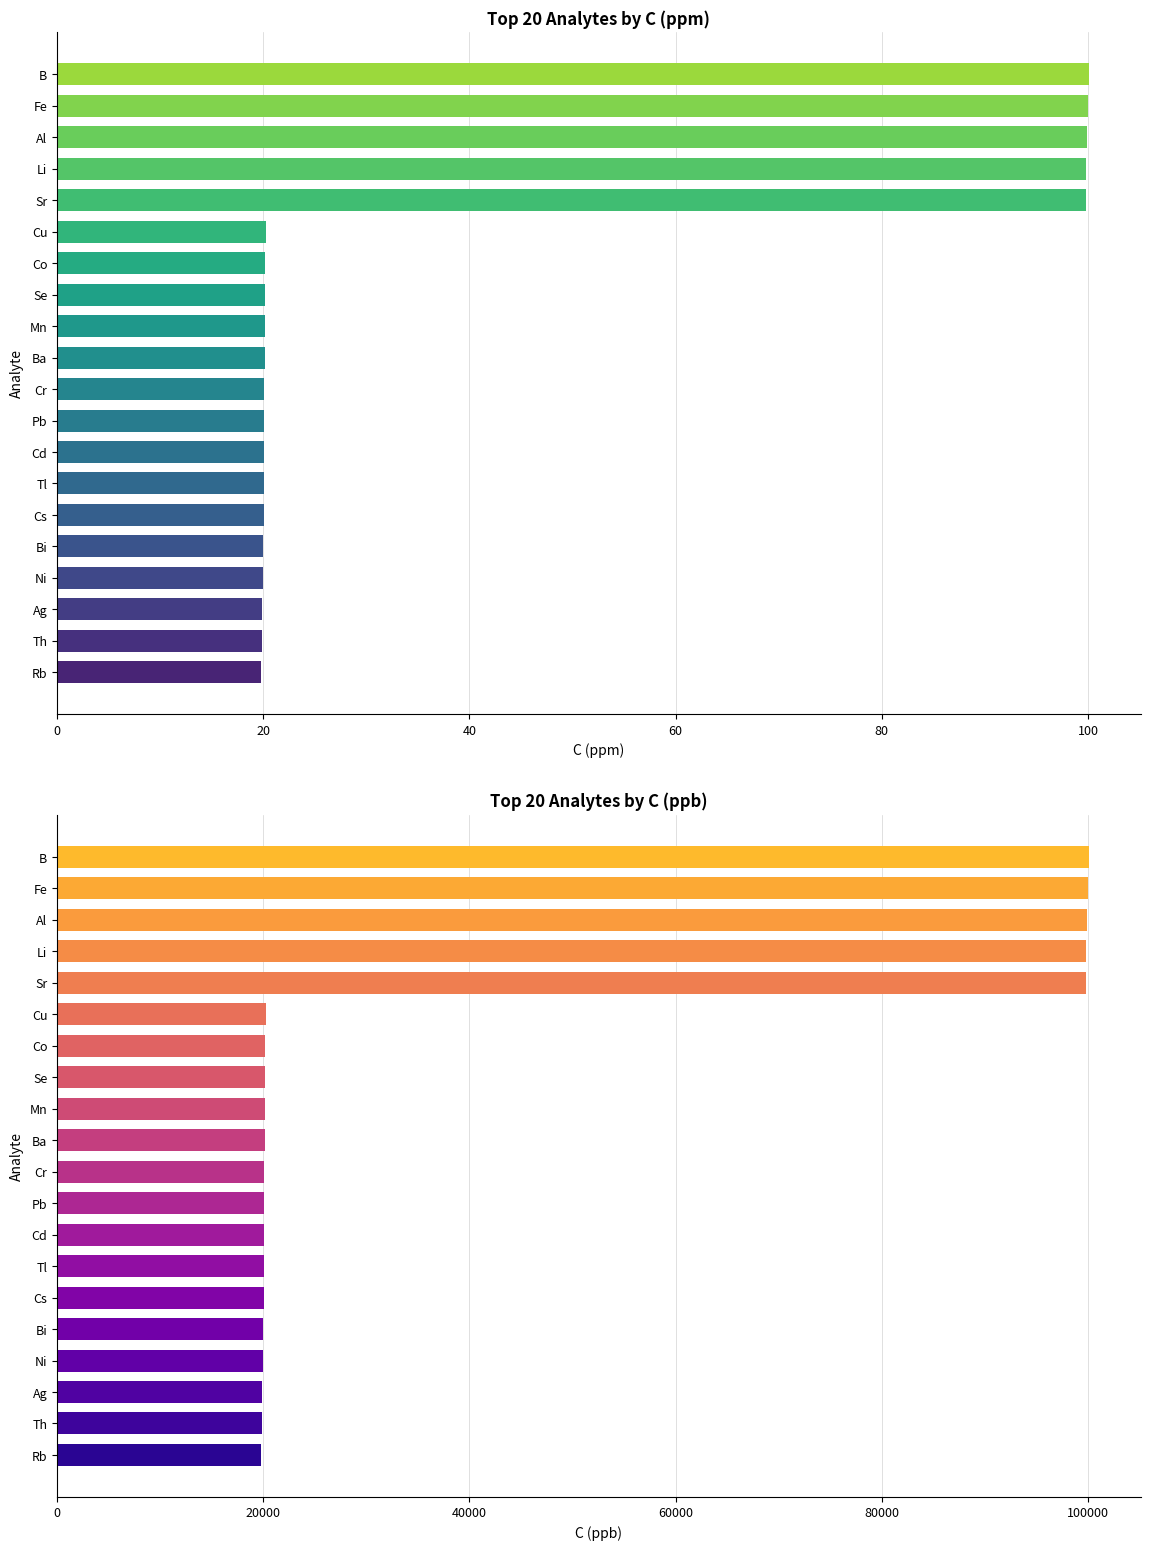

What are all the series names shown in the legend?

C (ppm), C (ppb)